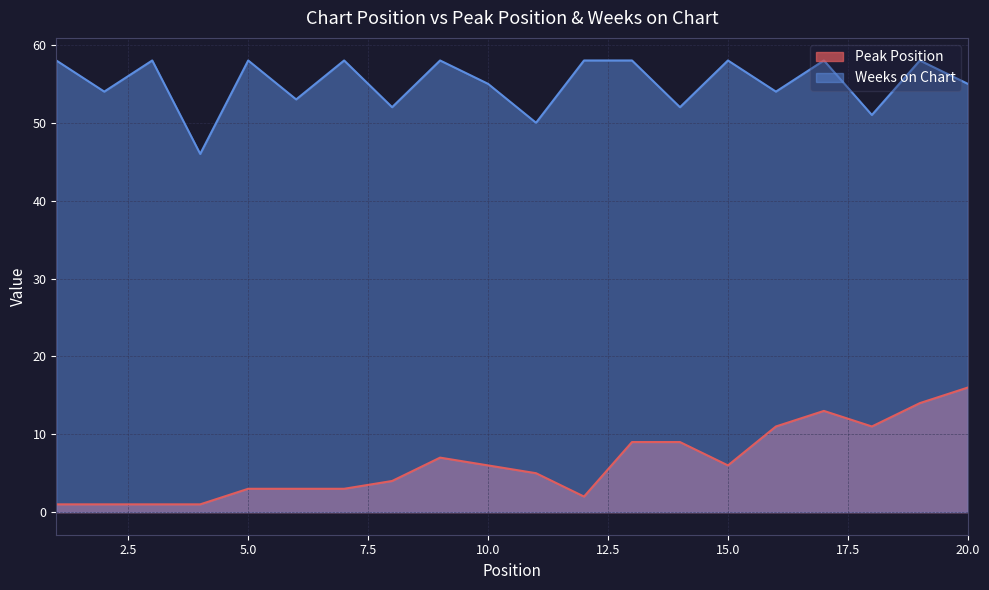

Which series has the largest total across all categories?

Weeks on Chart